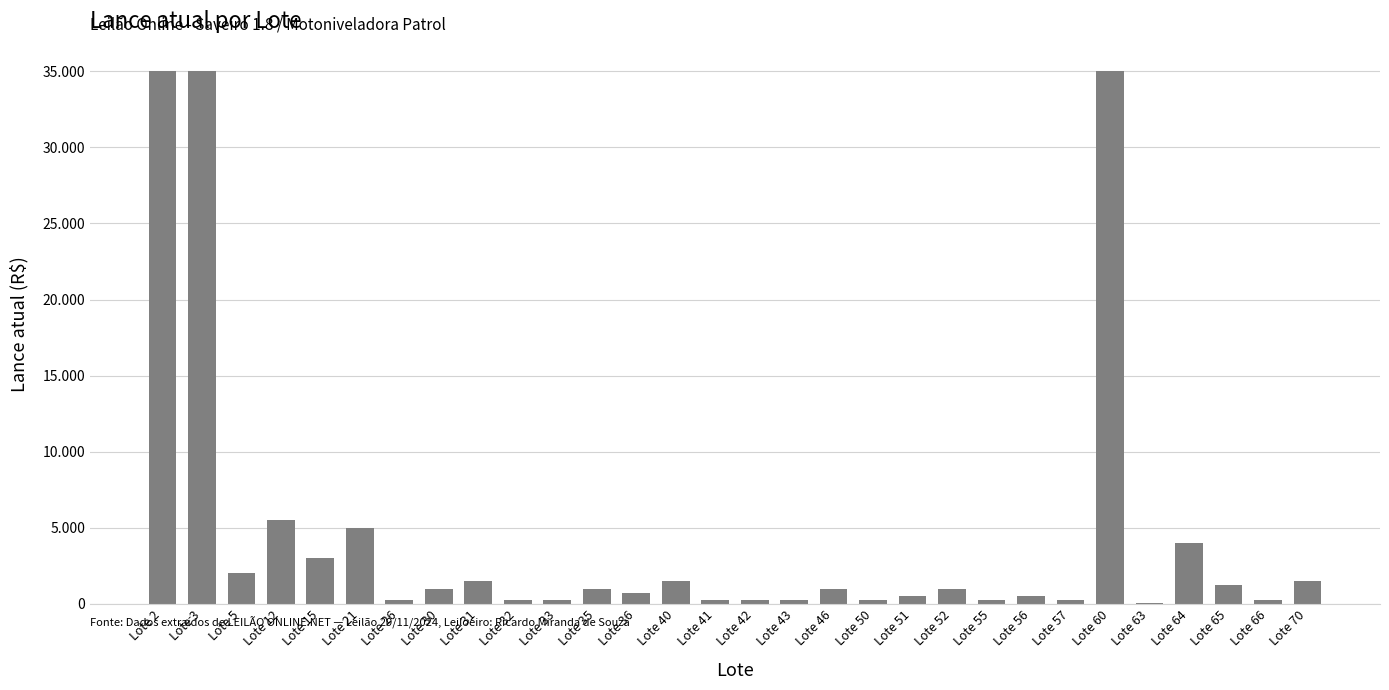

List the labels in order of value, smallest first.

Lote 63, Lote 26, Lote 32, Lote 33, Lote 41, Lote 42, Lote 43, Lote 50, Lote 55, Lote 57, Lote 66, Lote 51, Lote 56, Lote 36, Lote 30, Lote 35, Lote 46, Lote 52, Lote 65, Lote 31, Lote 40, Lote 70, Lote 5, Lote 15, Lote 64, Lote 21, Lote 12, Lote 2, Lote 3, Lote 60